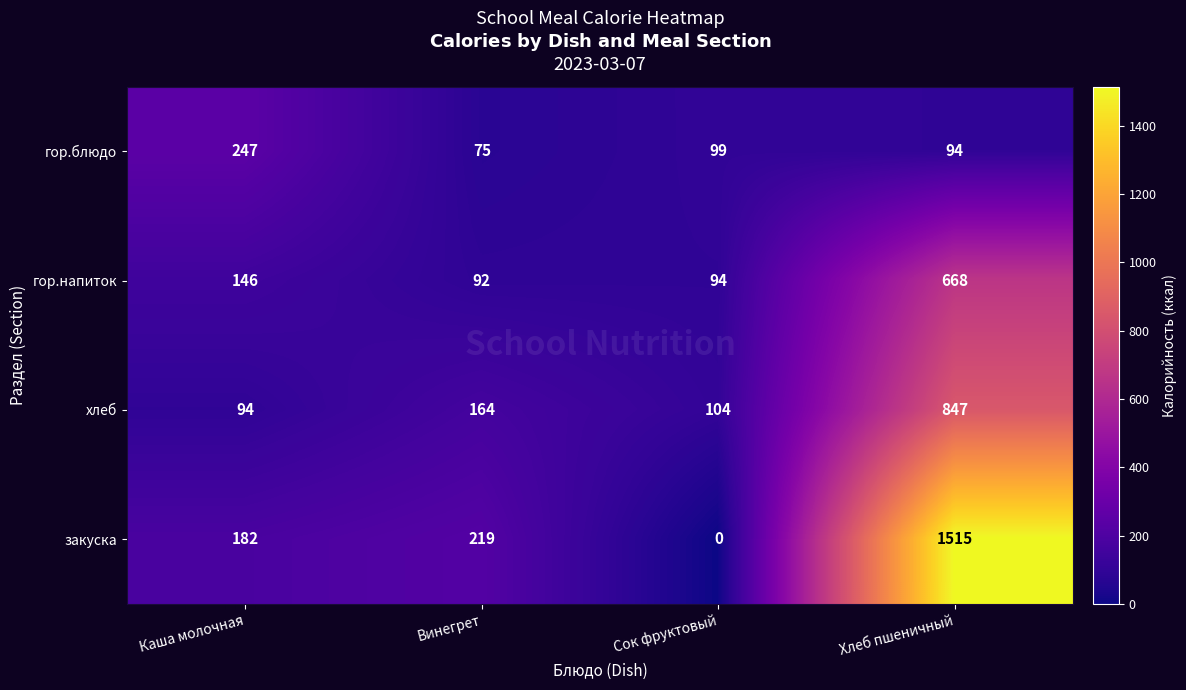

How many series are shown in this chart?

4